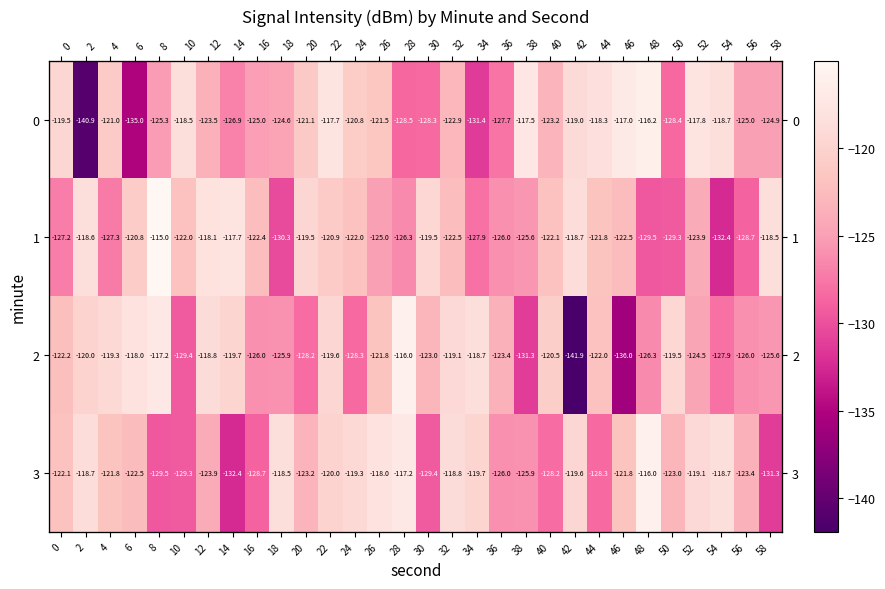

What is the total value across all series at 44?

-490.4